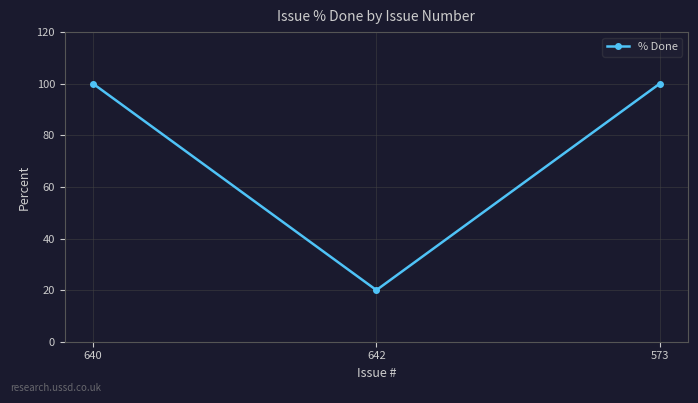

Reading left to right, extract all data points from this chart.

100	20	100